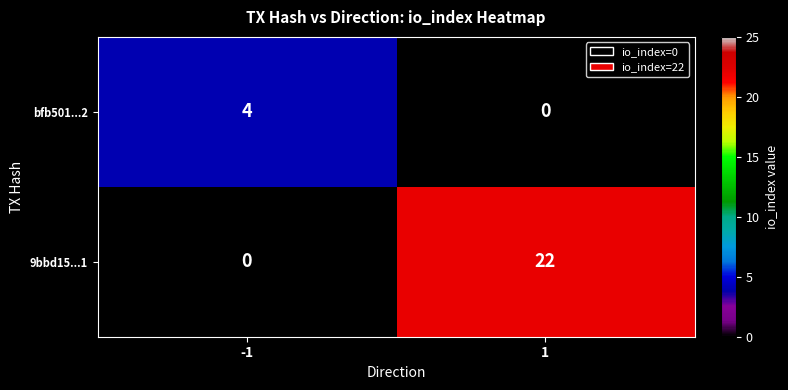

Read the 9bbd15...1 value at 1, to the nearest 10.

20